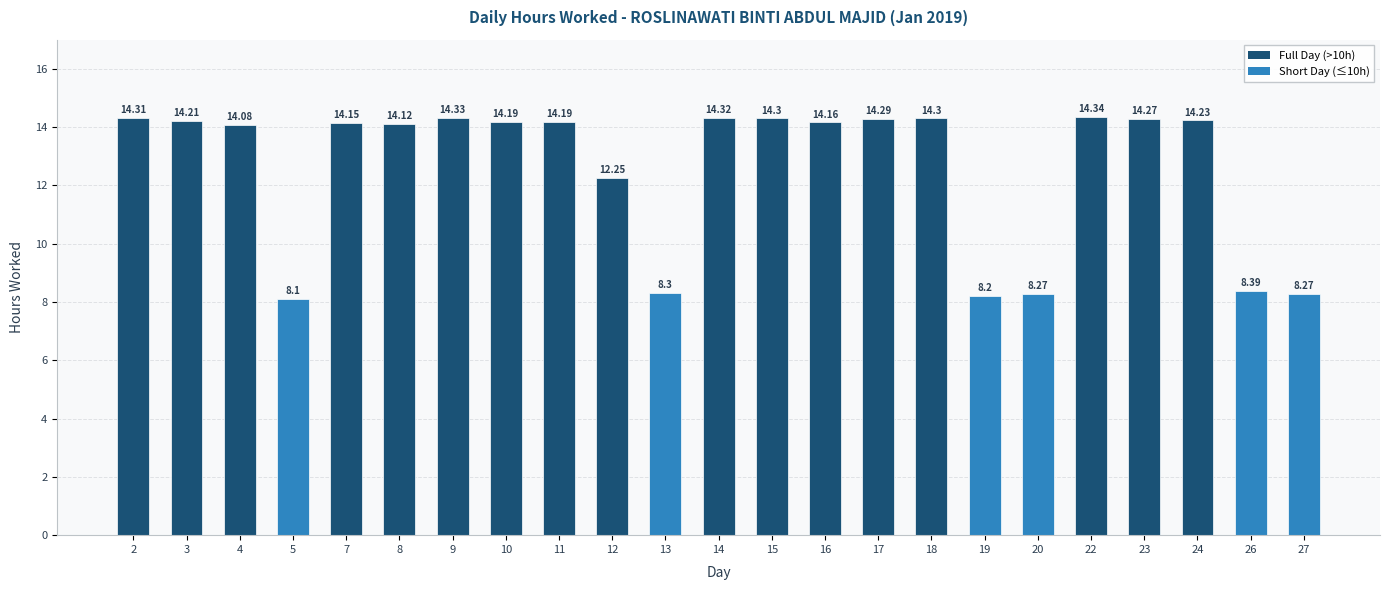

The chart shows a value of 14.3 at 22. True or false?

True